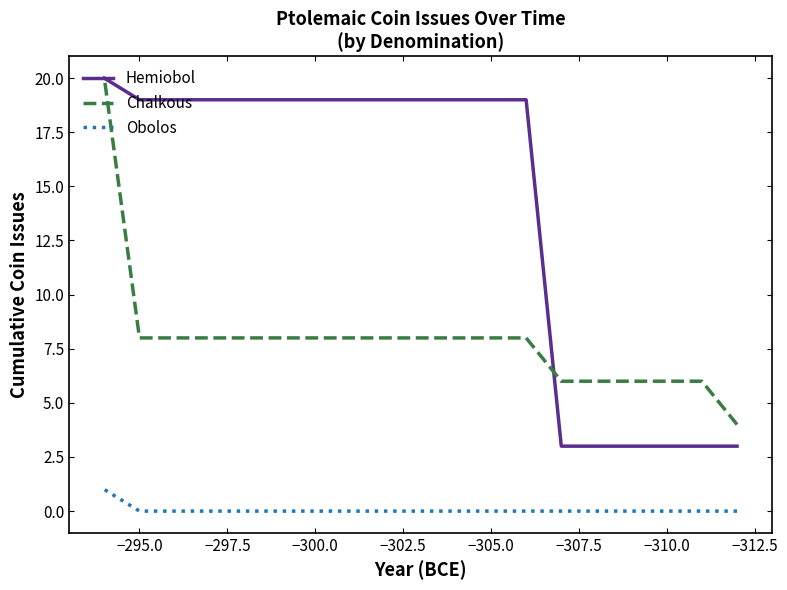

True or false: Hemiobol has more than 1 interior local peaks.

False